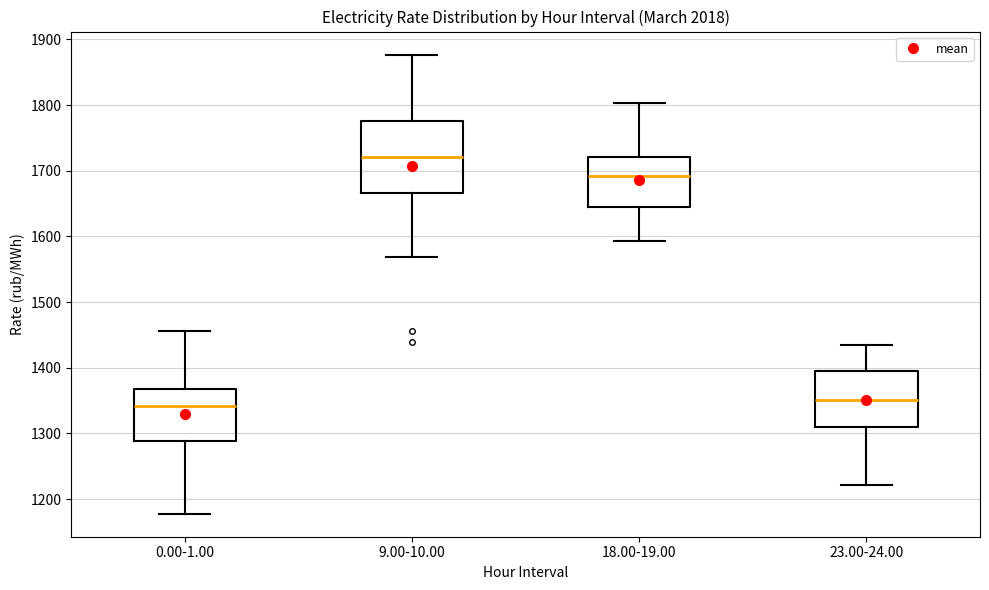

Which box has the highest median line?

9.00-10.00